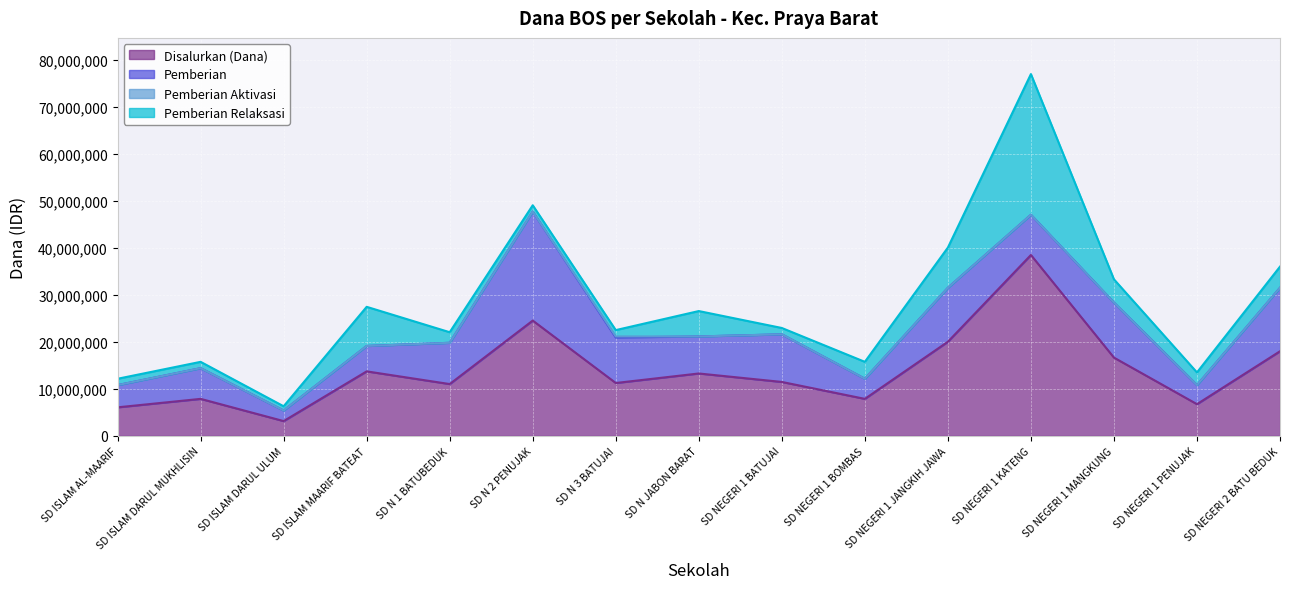

Is the value of Pemberian at SD N JABON BARAT greater than the value of Disalurkan (Dana) at SD NEGERI 1 MANGKUNG?

No